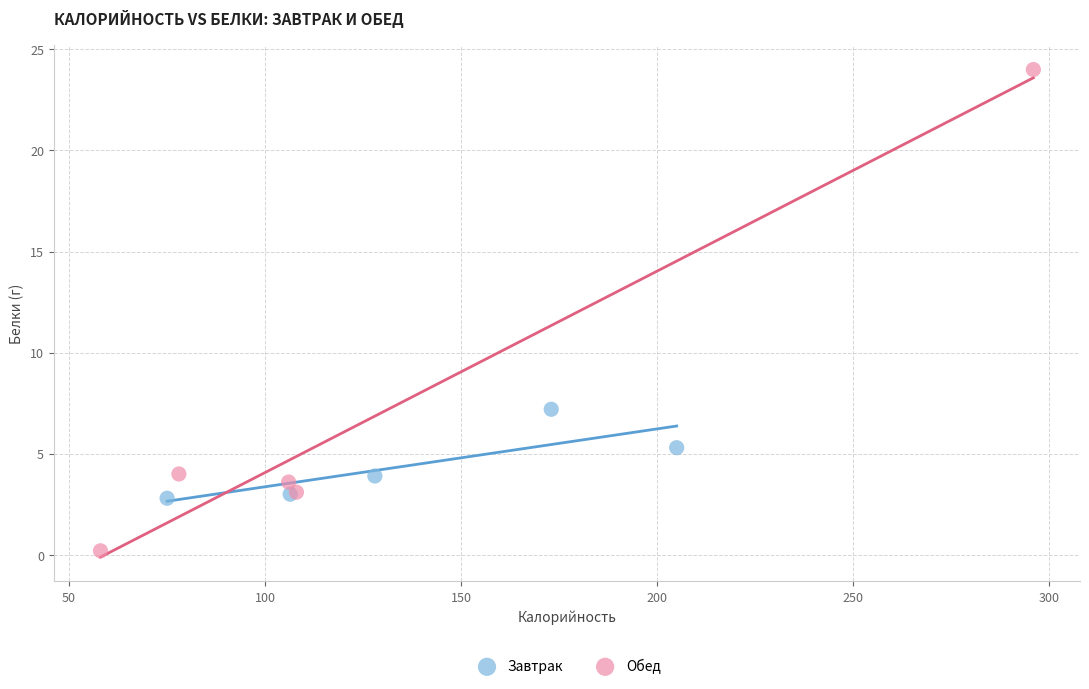

Which series has the largest Y range (max minus min)?

Обед